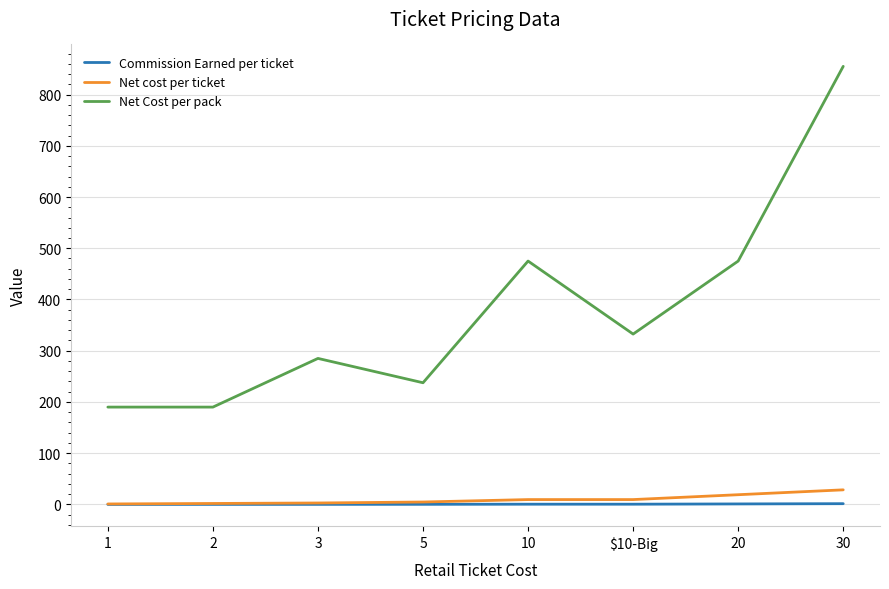

At which category does the chart reach its peak across all series?

30